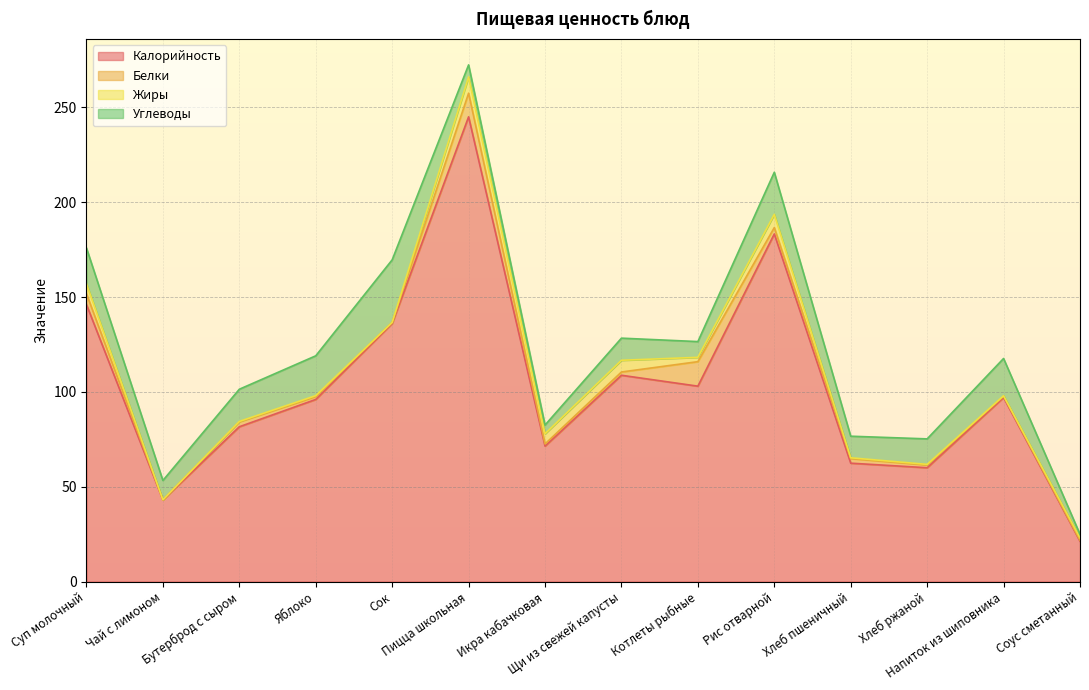

What value does the Калорийность series have at Сок?

136.0